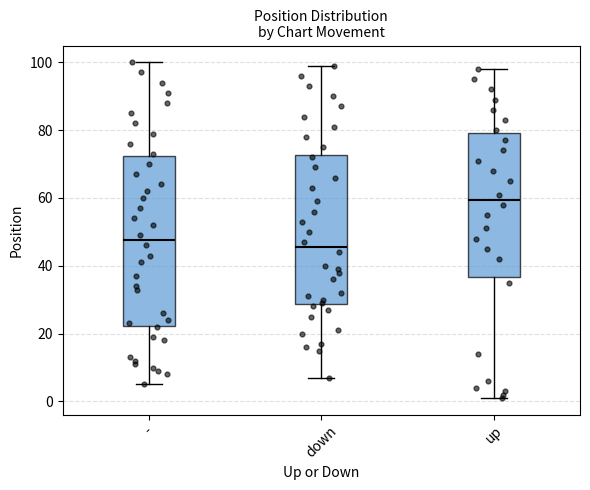

Reading left to right, read every box against the y-axis: the position of its median line, the range the box covers, and the ends of its whiskers. The values are not printed on the chart, so give them approximately, as read against the axis.

-: median 48, box 22 to 72, whiskers 6 to 100
down: median 46, box 28 to 72, whiskers 8 to 100
up: median 60, box 36 to 80, whiskers 2 to 98